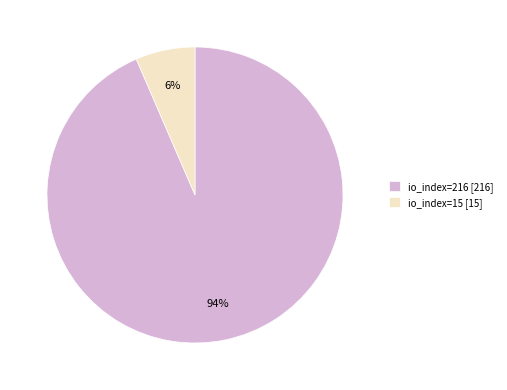

Does any single category account for the majority?

Yes